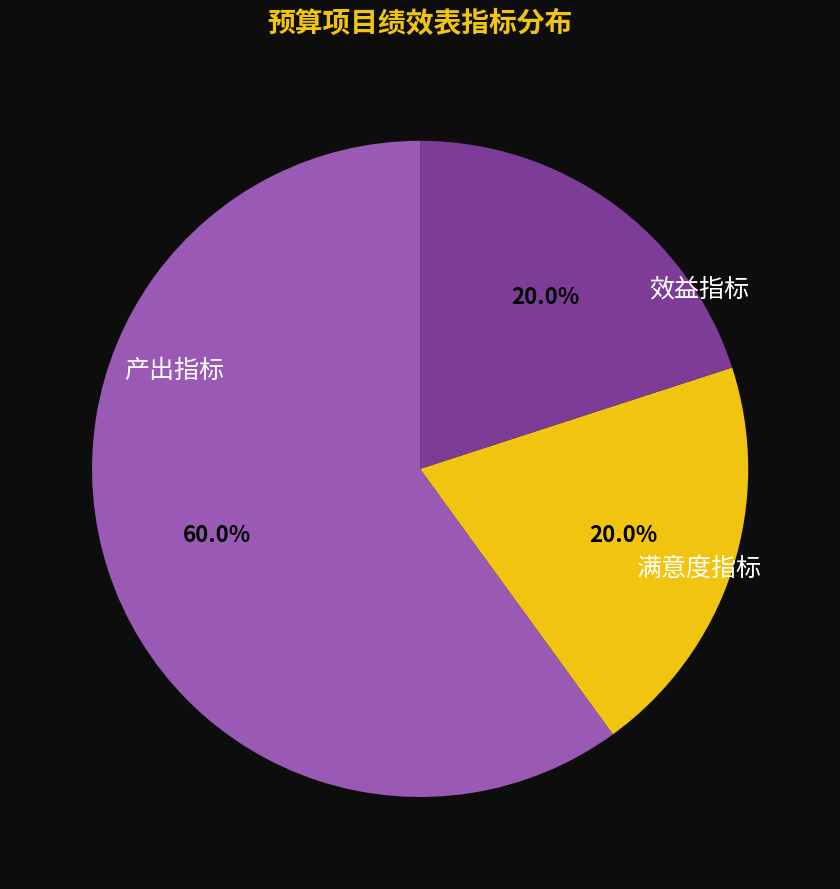

Which category accounts for the majority?

产出指标